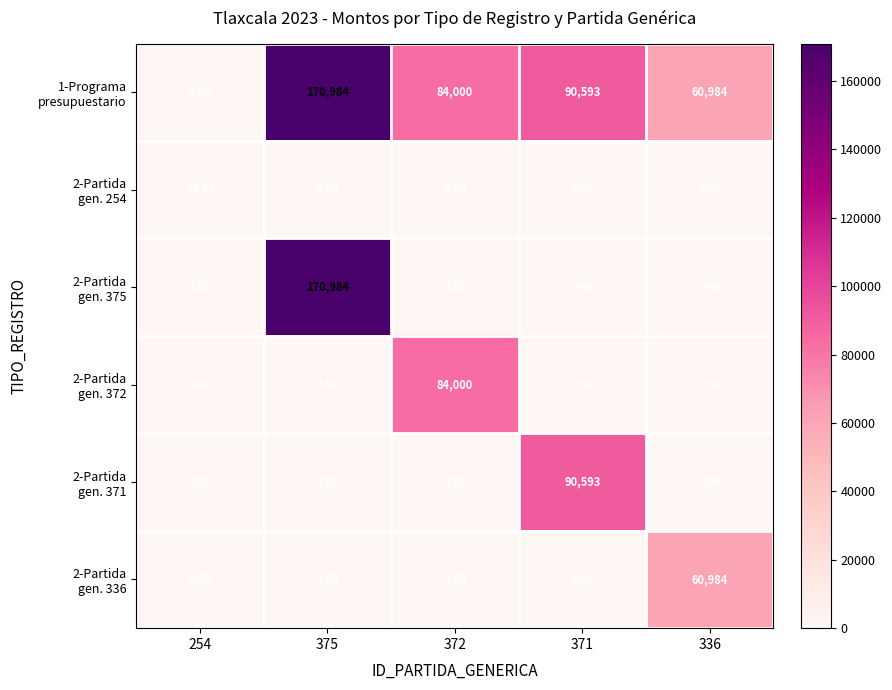

How many series are shown in this chart?

6